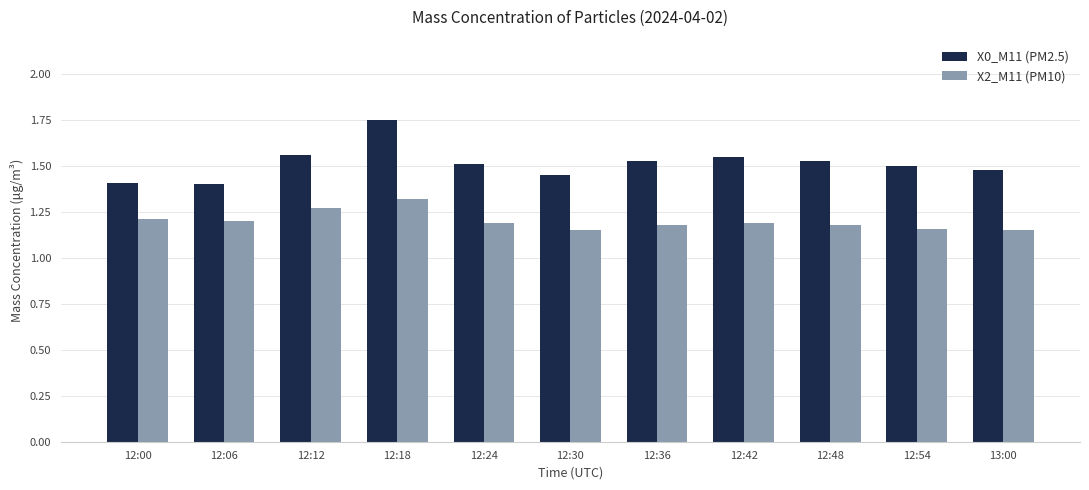

What is the spread (max minus min) of values at 12:12?

0.3